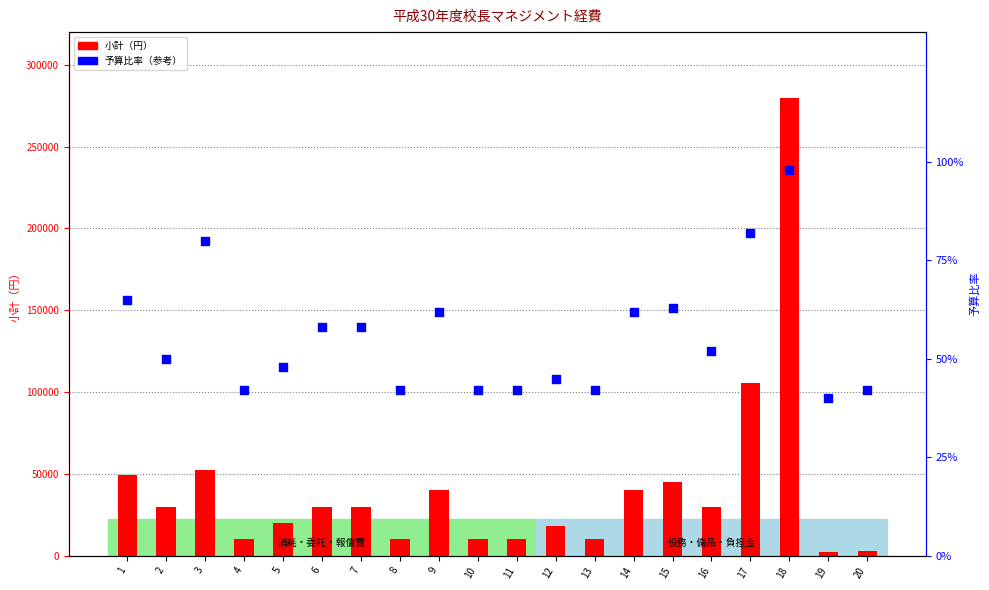

At how many categories does at least one series exceed 179938?

1